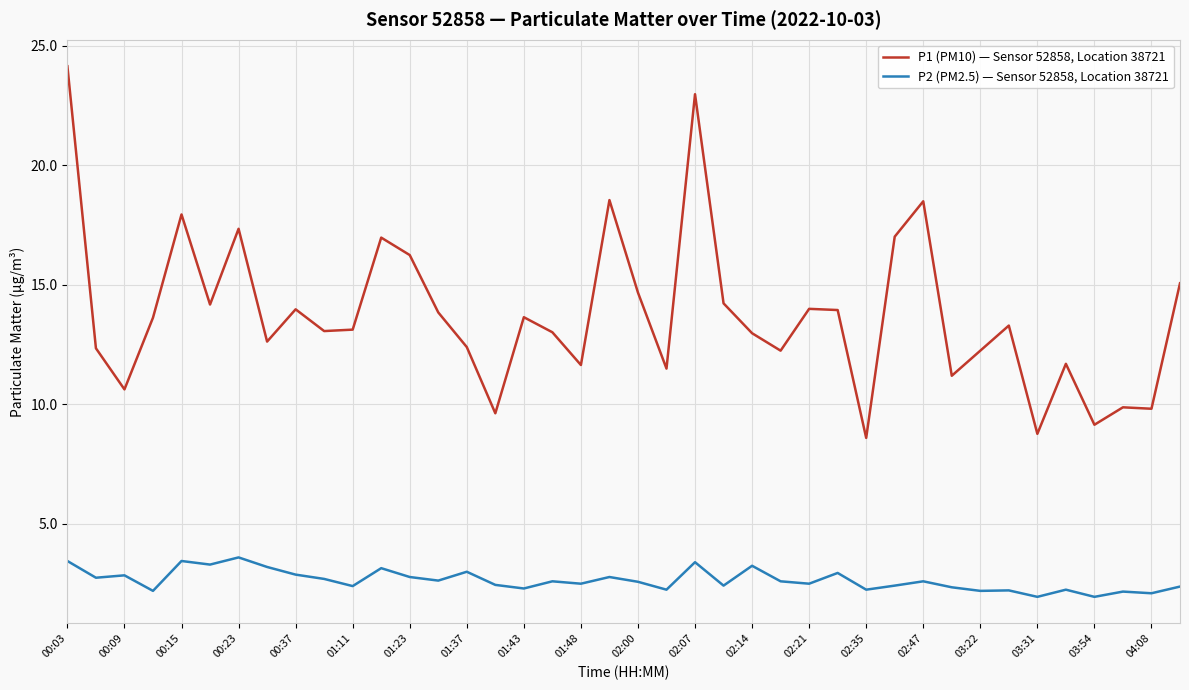

Which series has the largest total across all categories?

P1 (PM10) — Sensor 52858, Location 38721